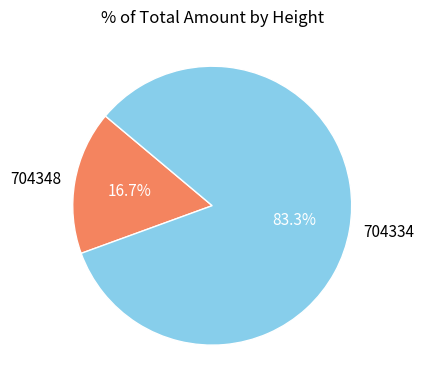

What is the largest slice in the pie chart?

704334